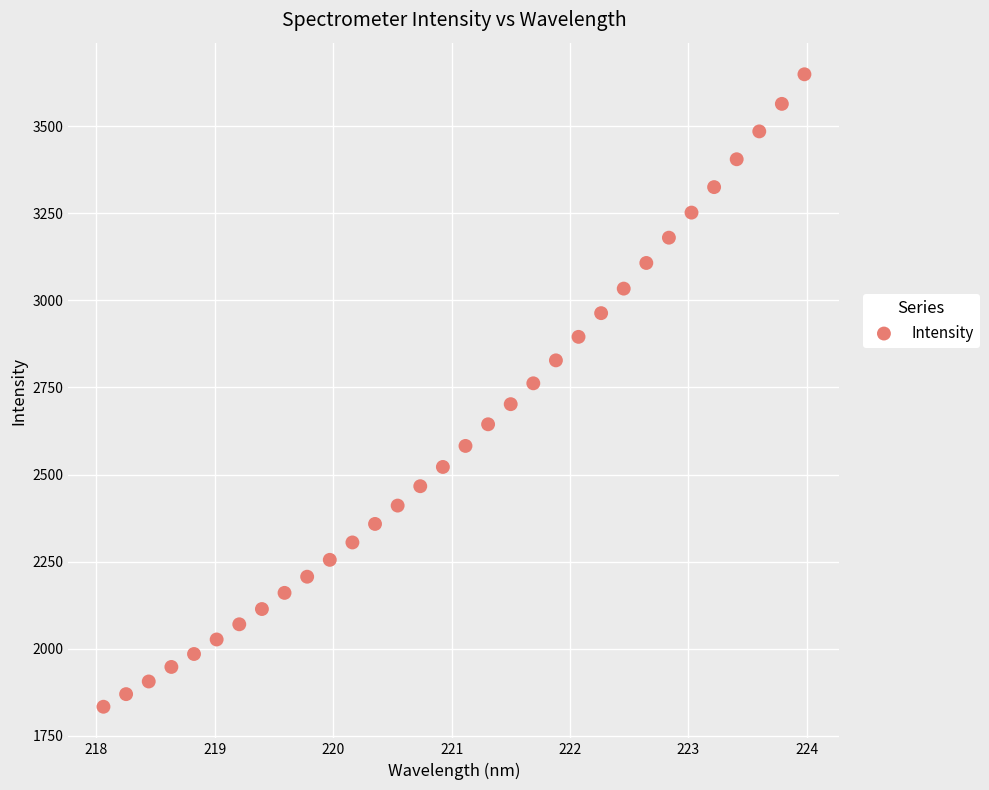

What is the range of Y values (max minus min)?

1815.8